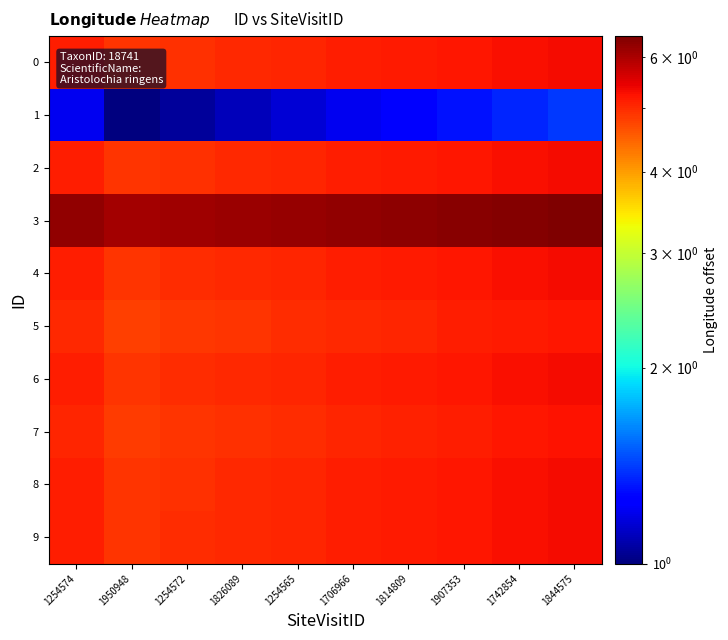

Reading left to right, extract all data points from this chart.

0: 1254574=5.1	1950948=4.9	1254572=5.0	1826089=5.0	1254565=5.1	1706966=5.1	1814809=5.2	1907353=5.2	1742854=5.3	1844575=5.3
1: 1254574=1.2	1950948=1.0	1254572=1.0	1826089=1.1	1254565=1.1	1706966=1.2	1814809=1.2	1907353=1.3	1742854=1.3	1844575=1.4
2: 1254574=5.1	1950948=4.9	1254572=5.0	1826089=5.0	1254565=5.1	1706966=5.1	1814809=5.2	1907353=5.2	1742854=5.3	1844575=5.3
3: 1254574=6.3	1950948=6.1	1254572=6.1	1826089=6.2	1254565=6.2	1706966=6.3	1814809=6.3	1907353=6.4	1742854=6.4	1844575=6.5
4: 1254574=5.1	1950948=4.9	1254572=5.0	1826089=5.0	1254565=5.1	1706966=5.1	1814809=5.2	1907353=5.2	1742854=5.3	1844575=5.3
5: 1254574=5.0	1950948=4.8	1254572=4.9	1826089=4.9	1254565=5.0	1706966=5.0	1814809=5.1	1907353=5.1	1742854=5.2	1844575=5.2
6: 1254574=5.1	1950948=4.9	1254572=5.0	1826089=5.0	1254565=5.1	1706966=5.1	1814809=5.2	1907353=5.2	1742854=5.3	1844575=5.3
7: 1254574=5.0	1950948=4.8	1254572=4.9	1826089=4.9	1254565=5.0	1706966=5.0	1814809=5.1	1907353=5.1	1742854=5.2	1844575=5.2
8: 1254574=5.1	1950948=4.9	1254572=5.0	1826089=5.0	1254565=5.1	1706966=5.1	1814809=5.2	1907353=5.2	1742854=5.3	1844575=5.3
9: 1254574=5.1	1950948=4.9	1254572=5.0	1826089=5.0	1254565=5.1	1706966=5.1	1814809=5.2	1907353=5.2	1742854=5.3	1844575=5.3